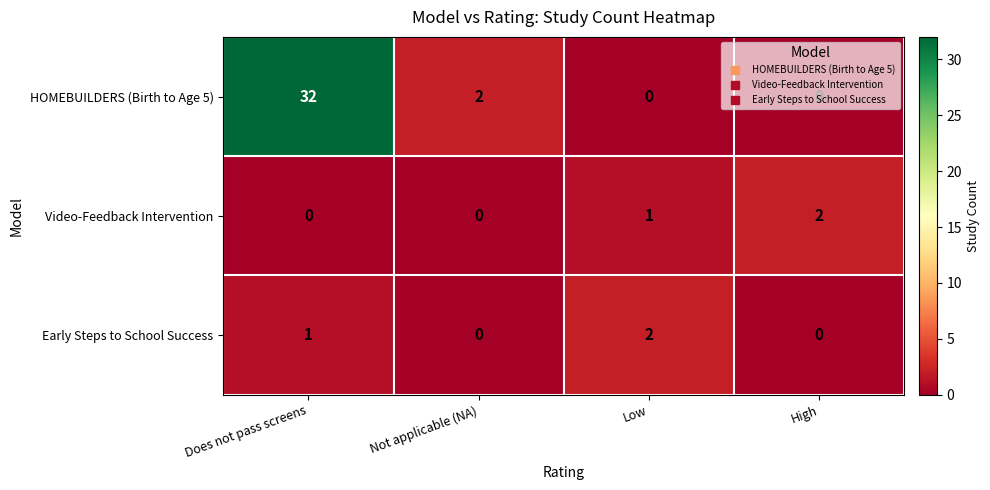

Which series has the widest spread of values?

HOMEBUILDERS (Birth to Age 5)